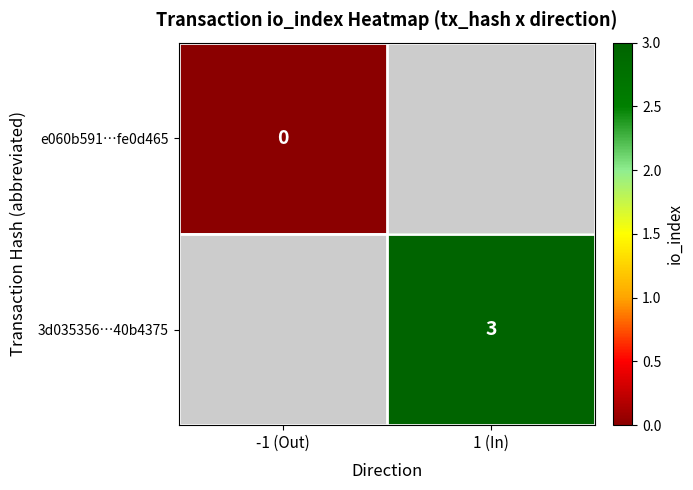

Count the number of data series in this chart.

2